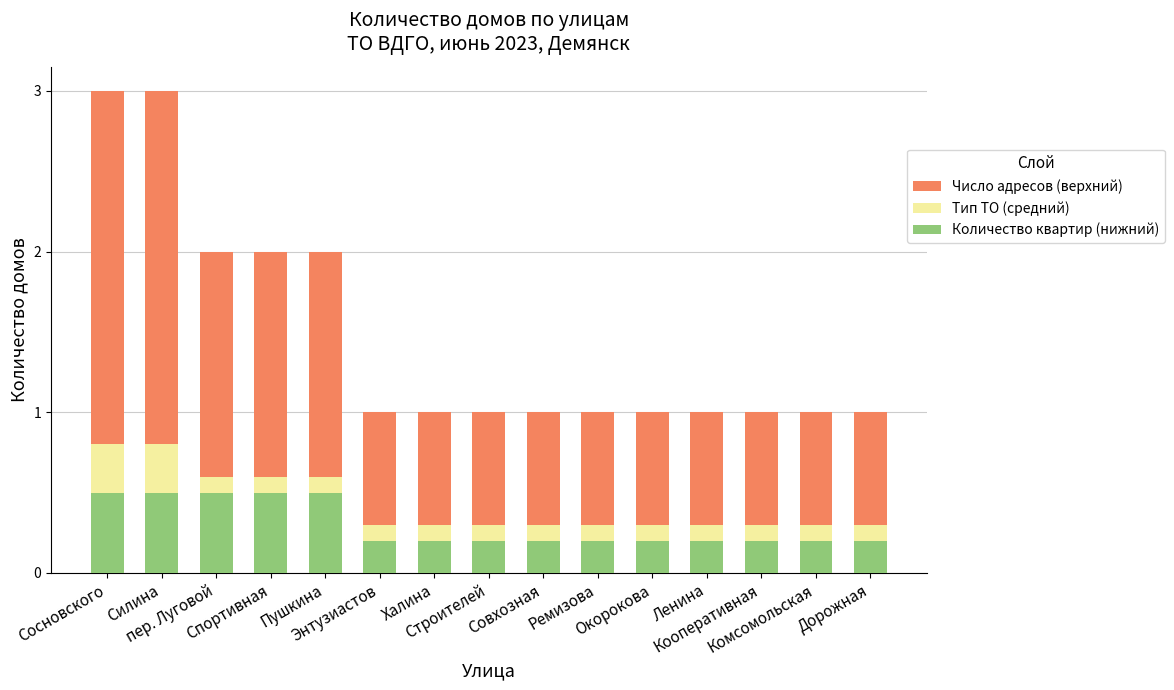

What is the highest value of the Количество квартир (нижний) series?

0.5